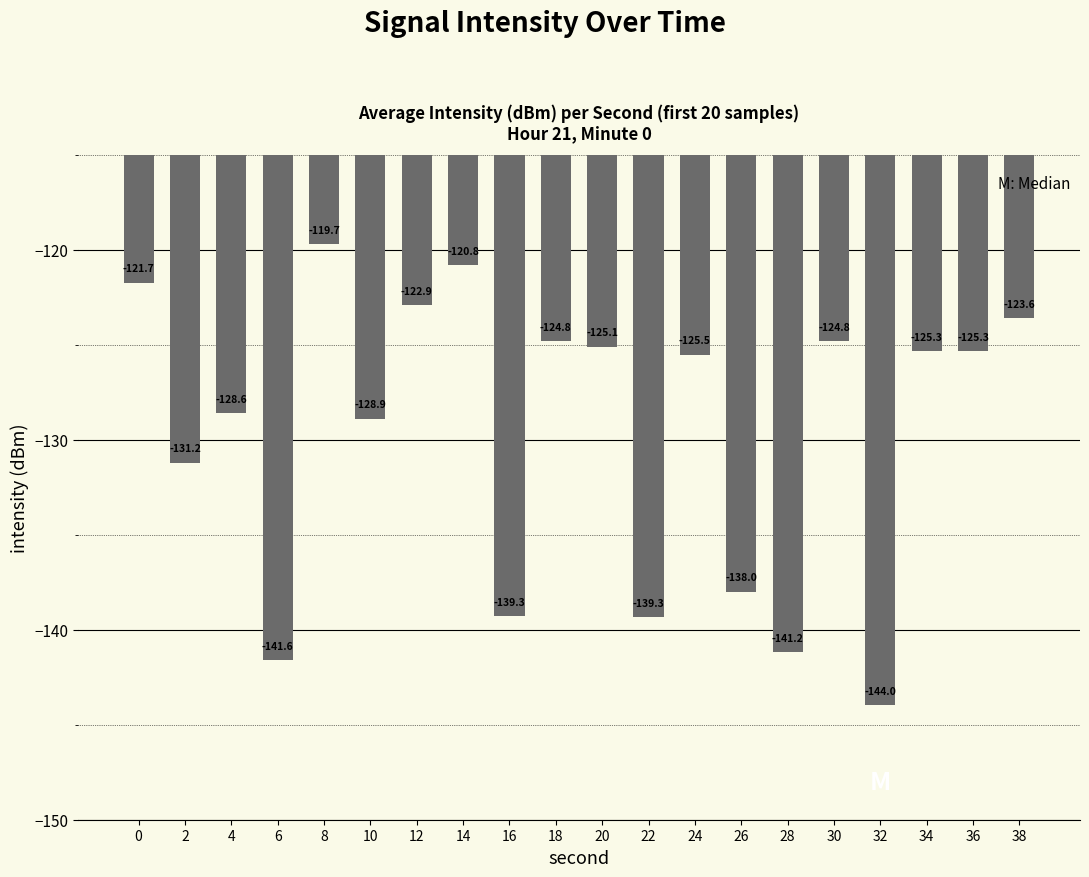

What is the change in value from 28 to 36?

+15.8